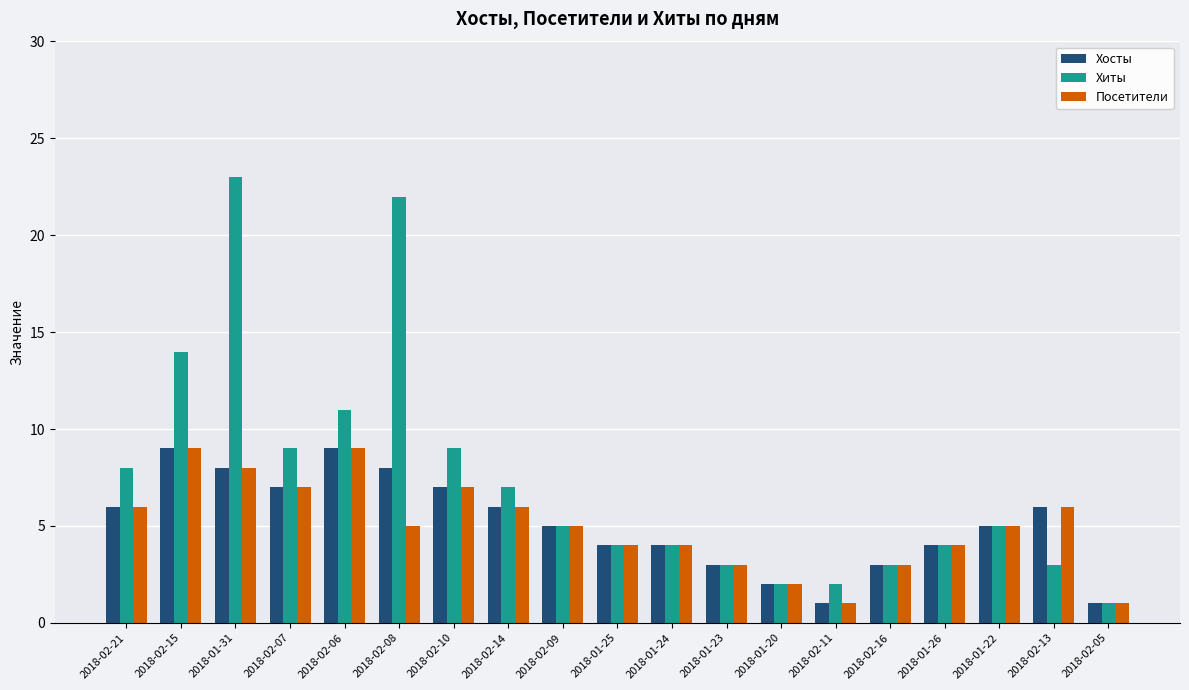

The Хосты series shows 6 at 2018-02-14. True or false?

True